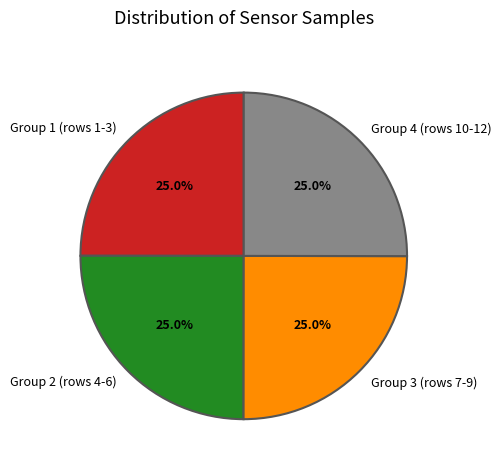

What percentage is NOT represented by Group 3 (rows 7-9)?

75.0%